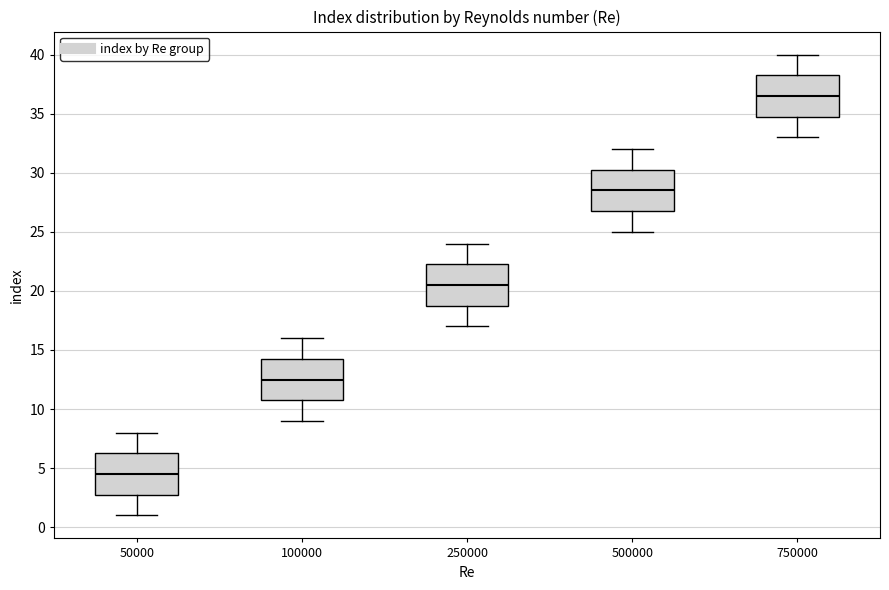

Reading left to right, transcribe this box plot: for each box, give where its median line is, the range the box spans, and where its two whiskers end, as read against the y-axis. The values are not printed on the chart, so give them approximately, as read against the axis.

50000: median 4.5, box 3.0 to 6.5, whiskers 1.0 to 8.0
100000: median 12.5, box 11.0 to 14.5, whiskers 9.0 to 16.0
250000: median 20.5, box 19.0 to 22.5, whiskers 17.0 to 24.0
500000: median 28.5, box 27.0 to 30.5, whiskers 25.0 to 32.0
750000: median 36.5, box 35.0 to 38.5, whiskers 33.0 to 40.0